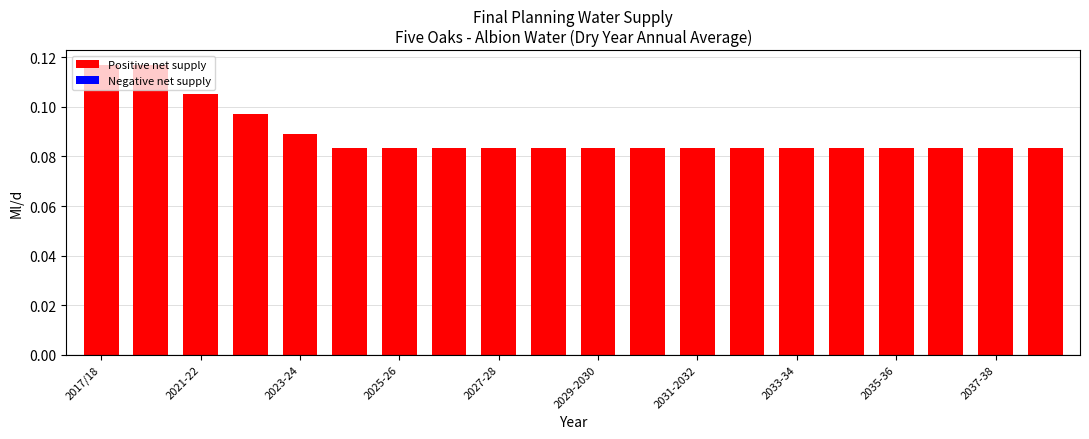

Count the values in the range 0 to 1.

20